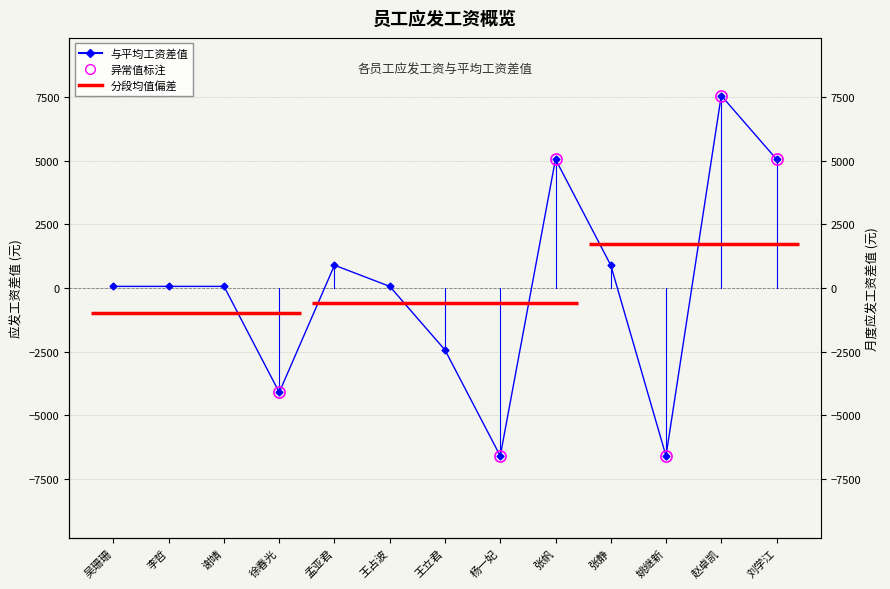

What is the approximate value at 赵卓凯?

7564.2